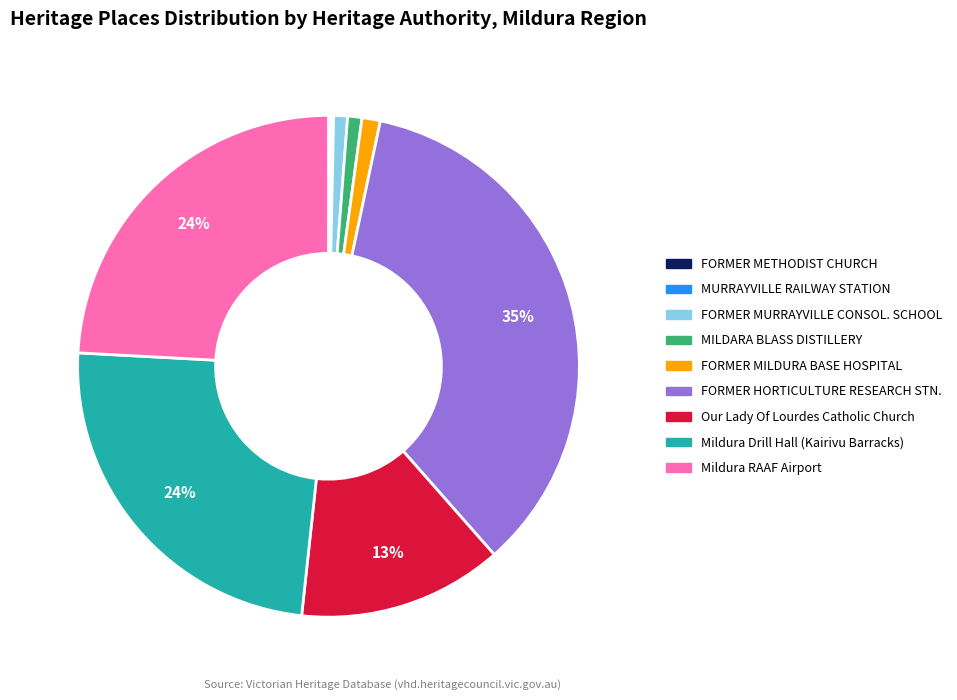

To the nearest percent, what is the average slice percentage?

11%